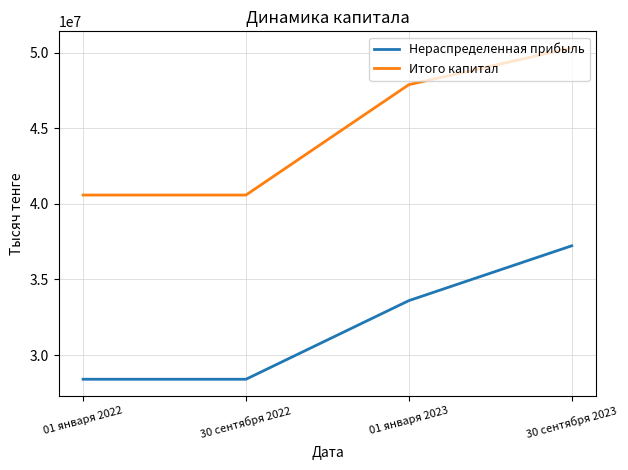

What is the minimum value for Нераспределенная прибыль?

28398769